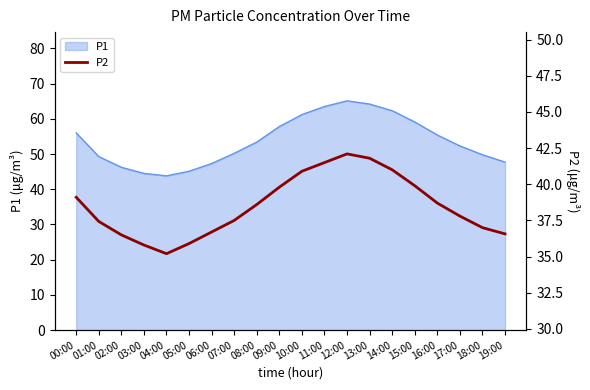

What is the sum of all values?

769.8